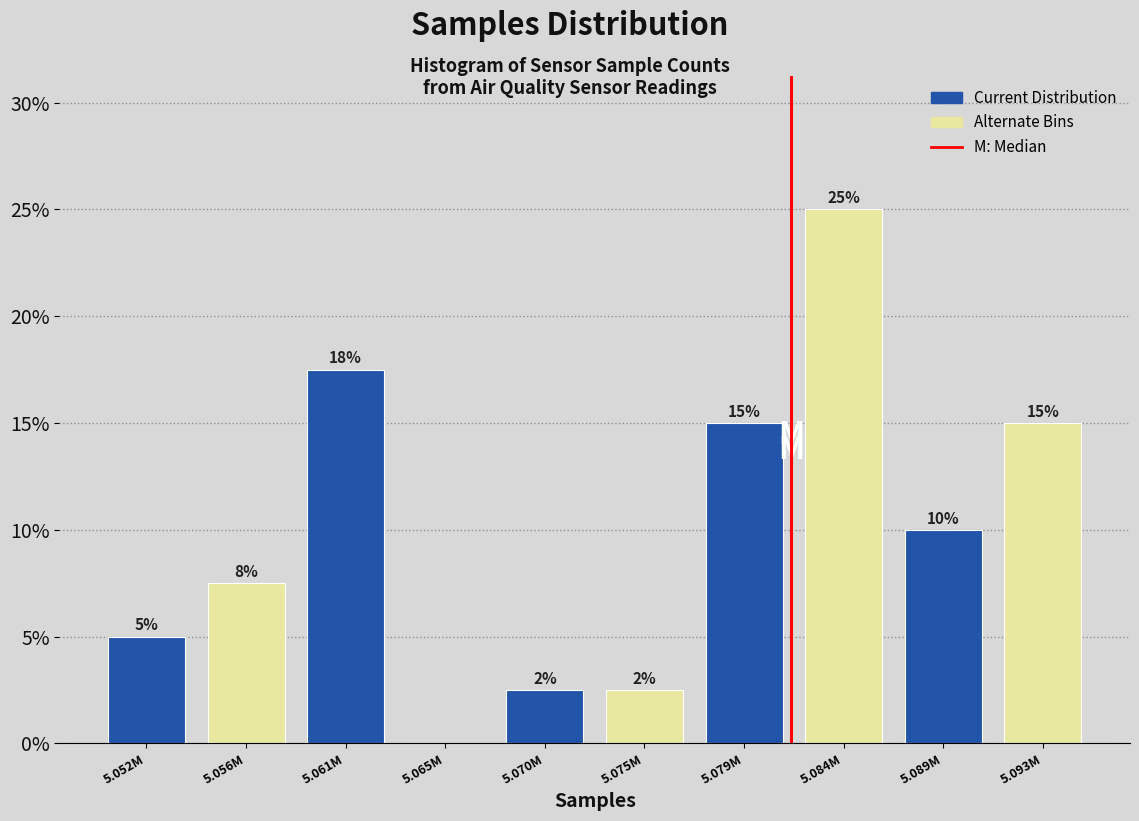

What is the maximum value shown in the chart?

25.0